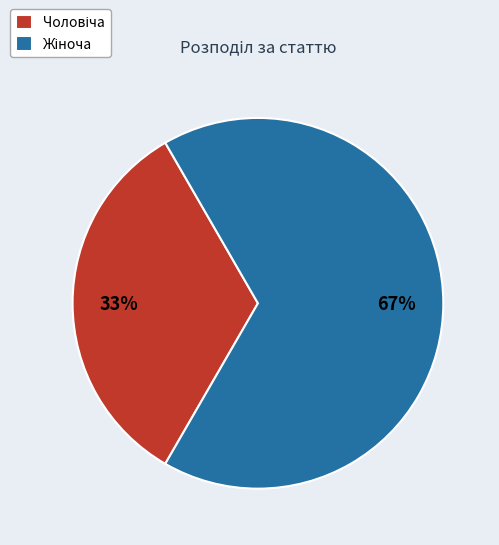

To the nearest percent, what is the average slice percentage?

50%